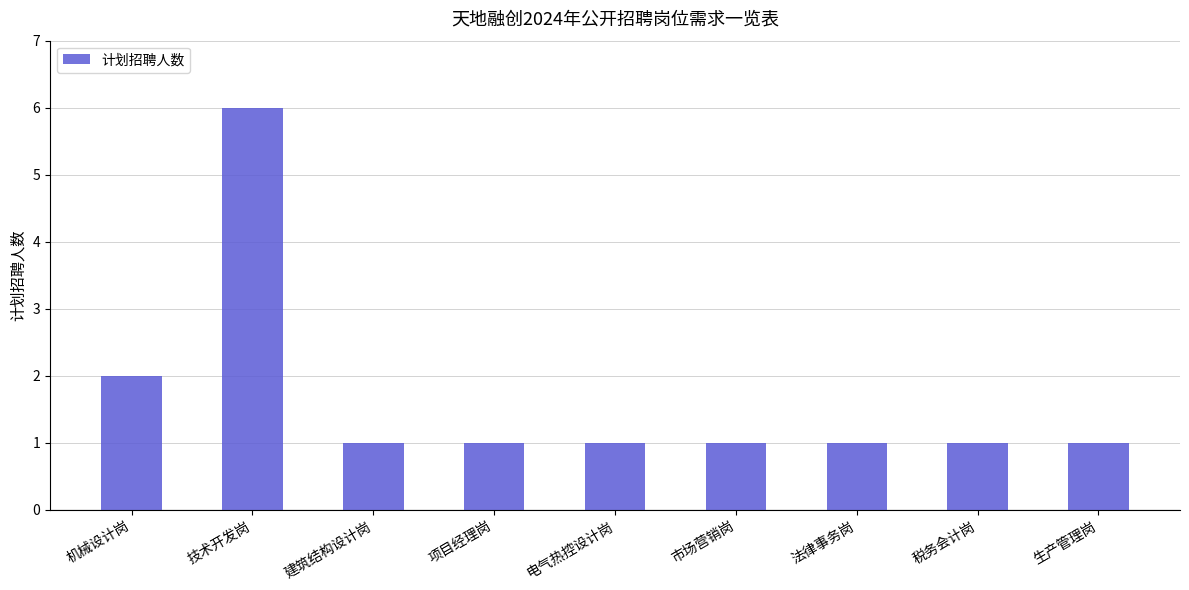

The chart shows a value of 1 at 机械设计岗. True or false?

False